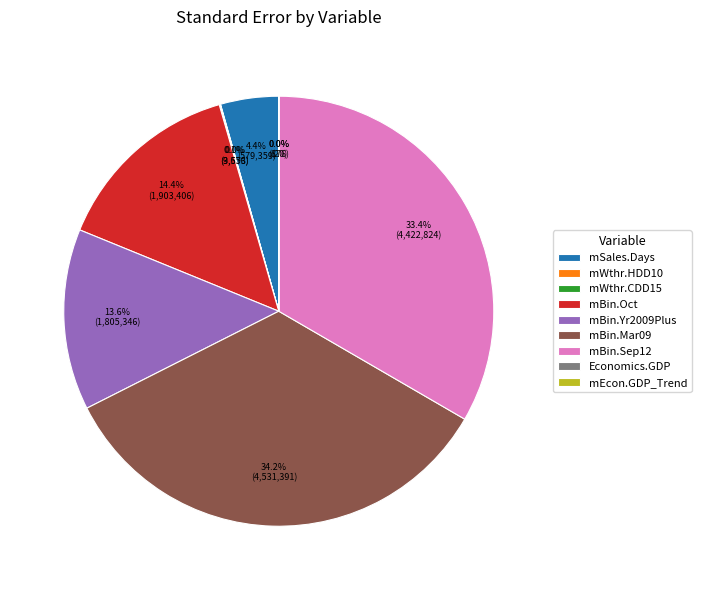

To the nearest percent, what portion does mBin.Mar09 represent?

34%